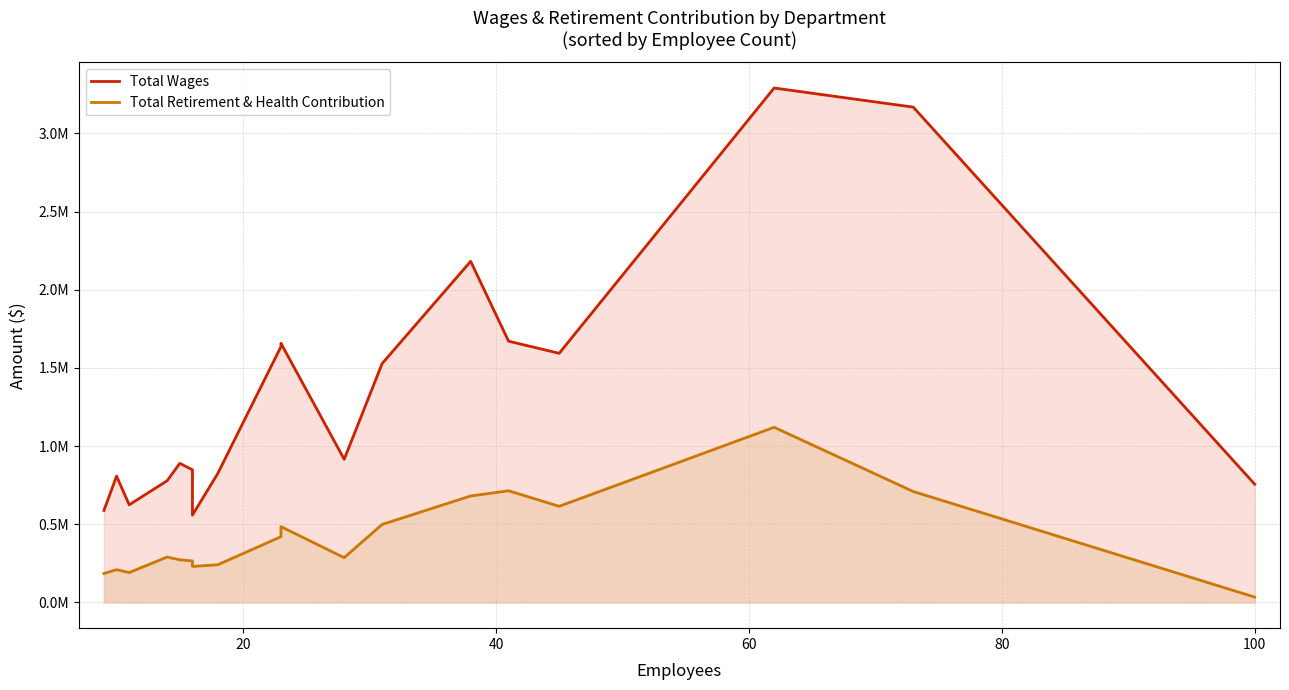

True or false: Total Wages and Total Retirement & Health Contribution cross at least once.

False